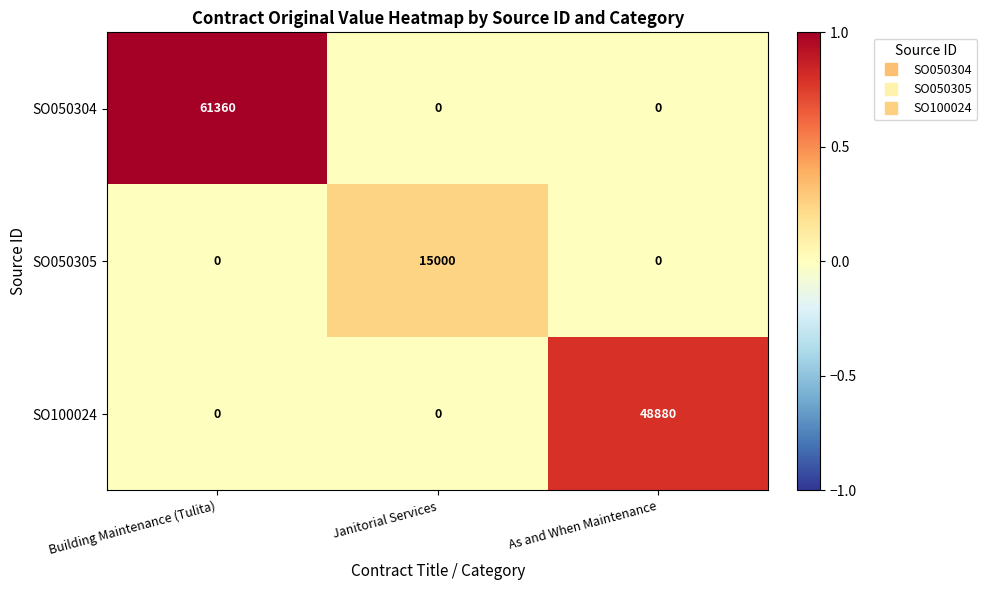

What is the difference between the SO050305 values at Janitorial Services and As and When Maintenance?

15000